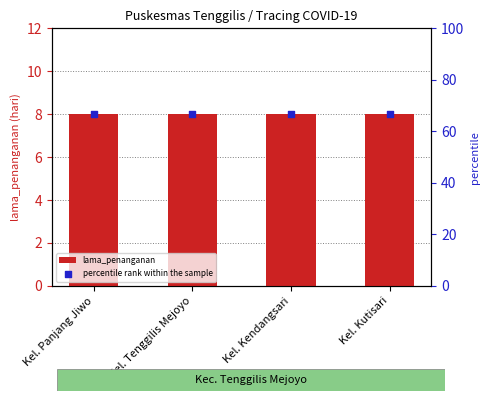

What is the total value across all series at Kel. Tenggilis Mejoyo?

74.7